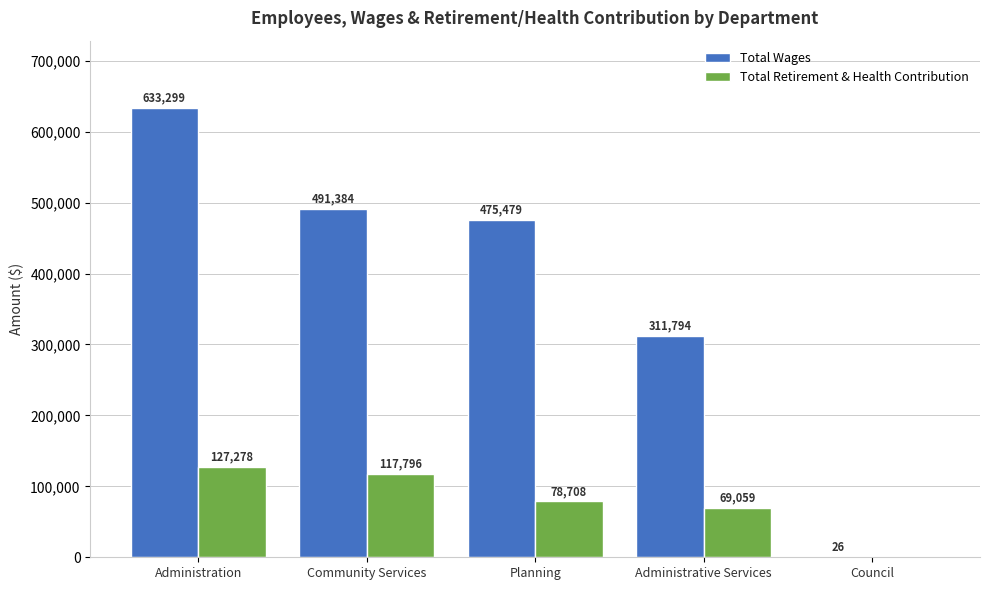

Which series has the widest spread of values?

Total Wages